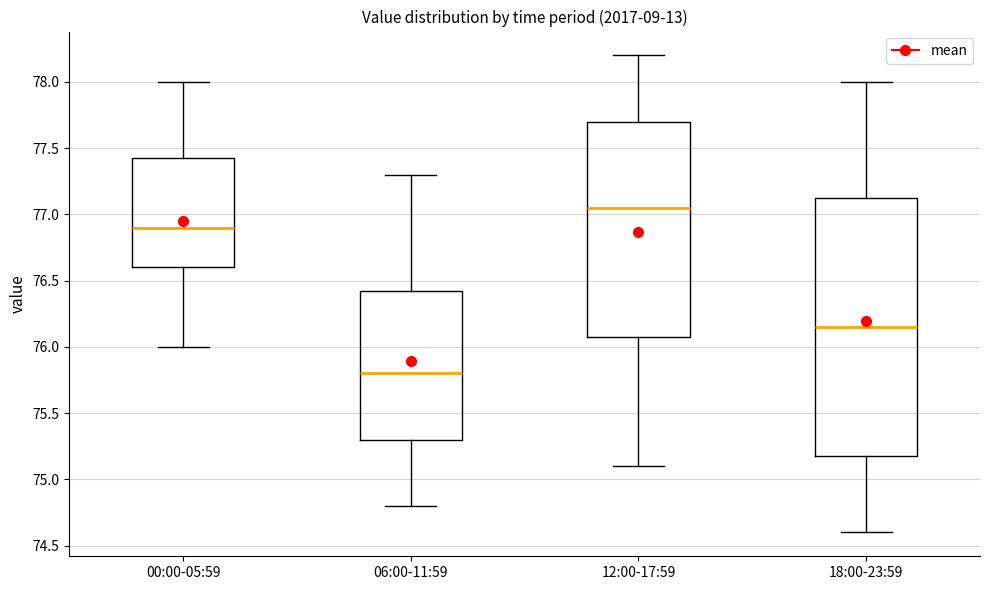

Where is the lower edge of the box for 18:00-23:59 on the y-axis? The values are not printed on the chart, so give them approximately, as read against the axis.

75.20